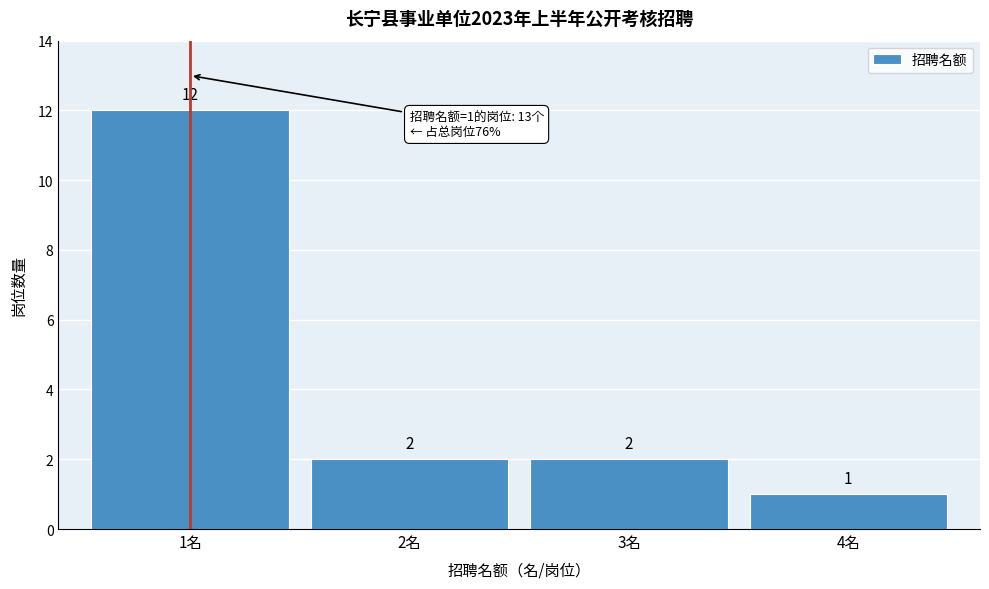

Reading right to left, list all the values displayed in this chart.

4名=1	3名=2	2名=2	1名=12